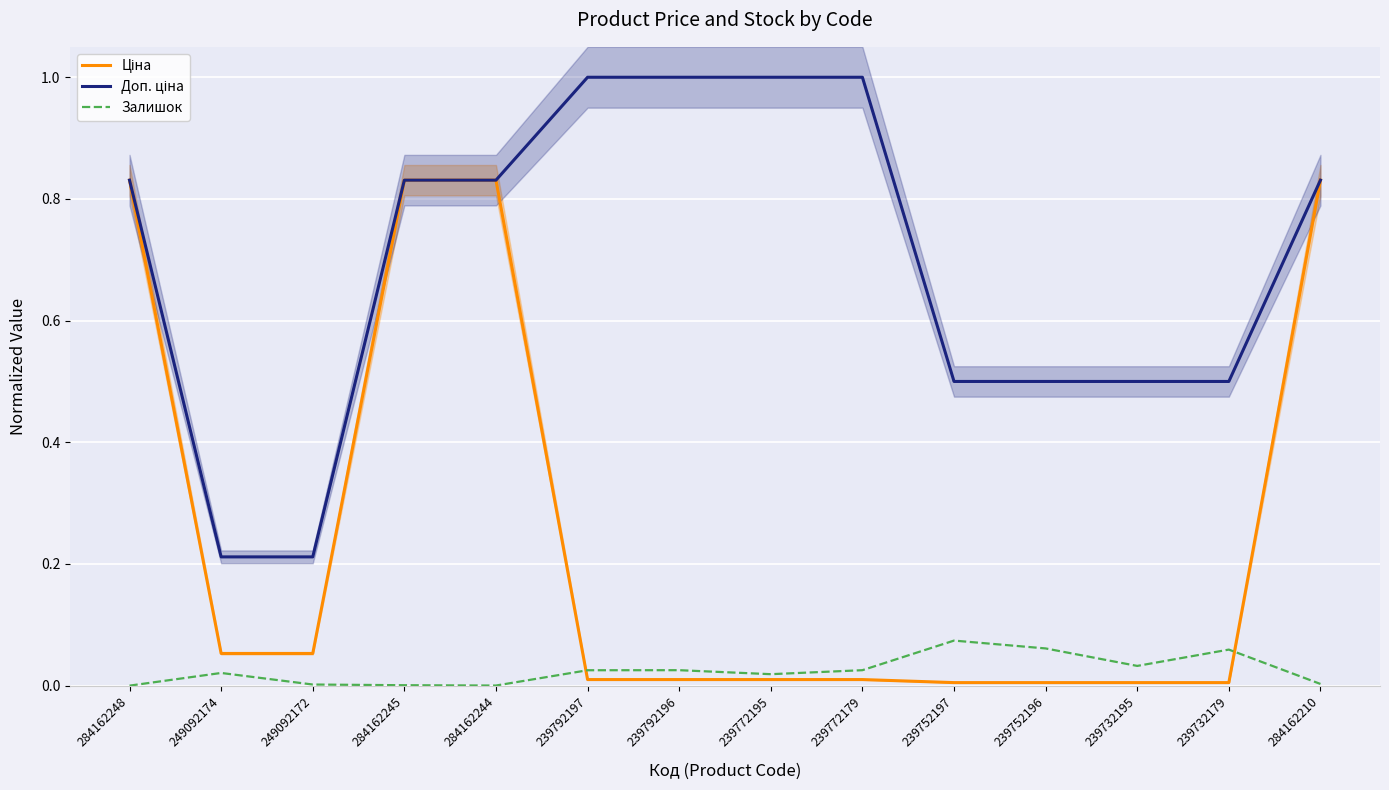

At which category is the sum across all series the highest?

284162210